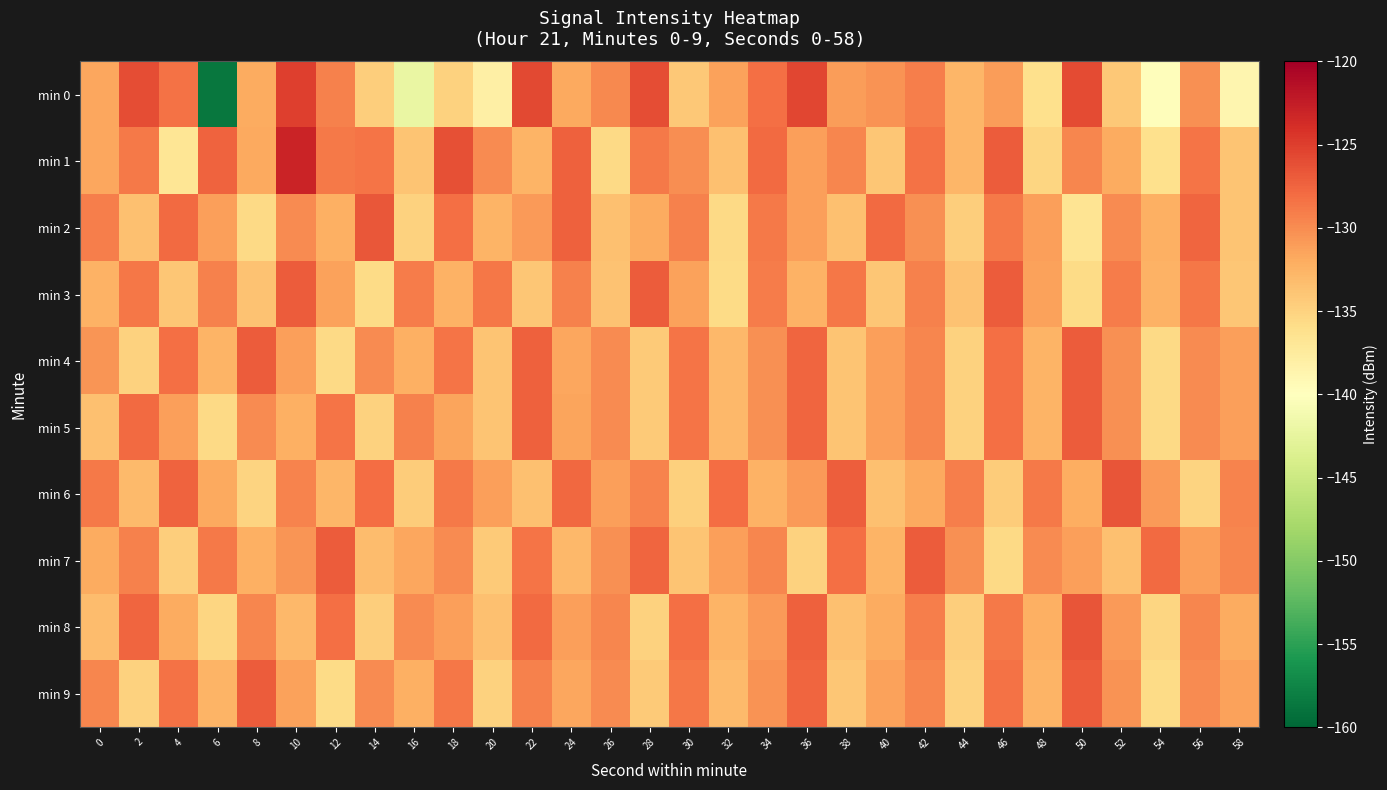

Rank the series by their maximum value, from lowest to highest.

min 3, min 9, min 7, min 4, min 5, min 2, min 8, min 6, min 0, min 1